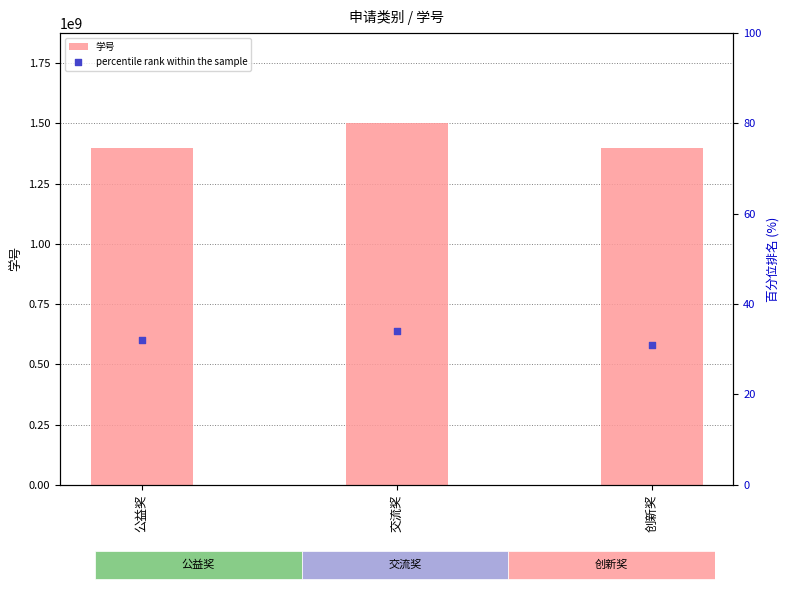

What is the total value across all series at 创新奖?

1400016308